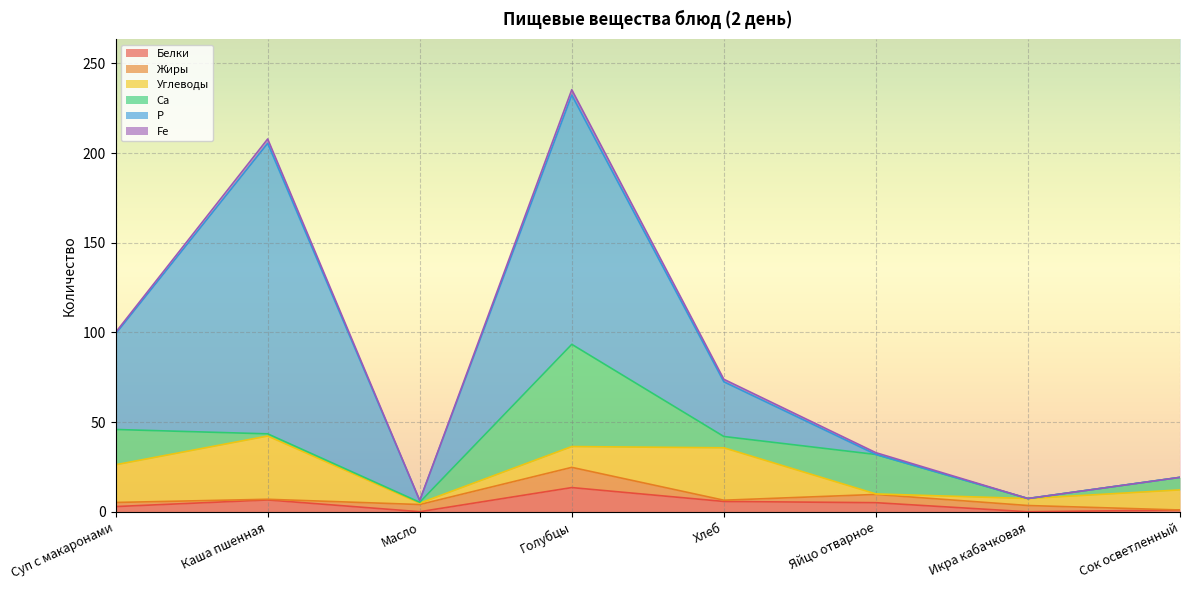

Which series has the largest range (max minus min)?

Р